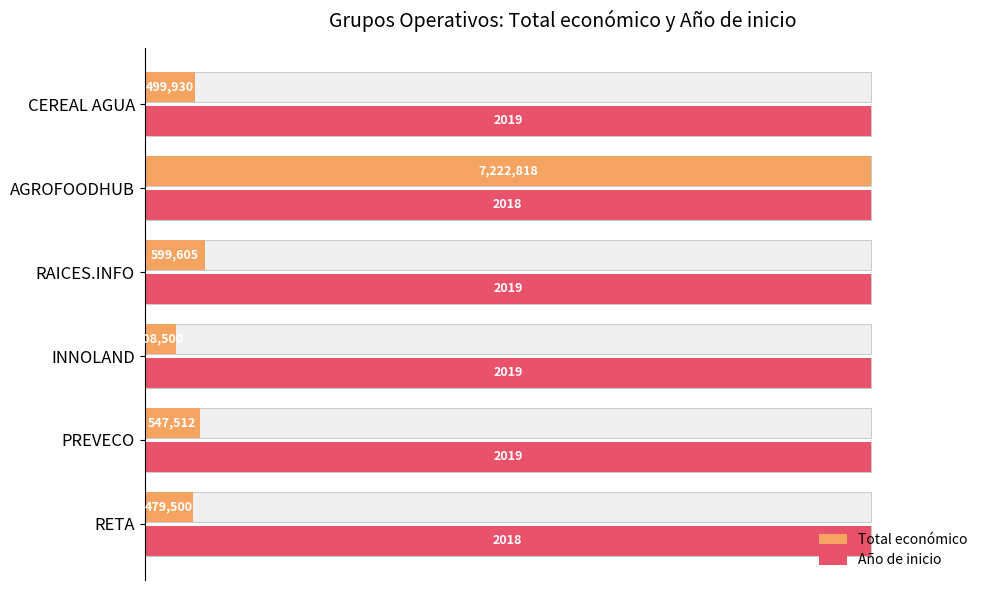

How many groups of bars are there?

6